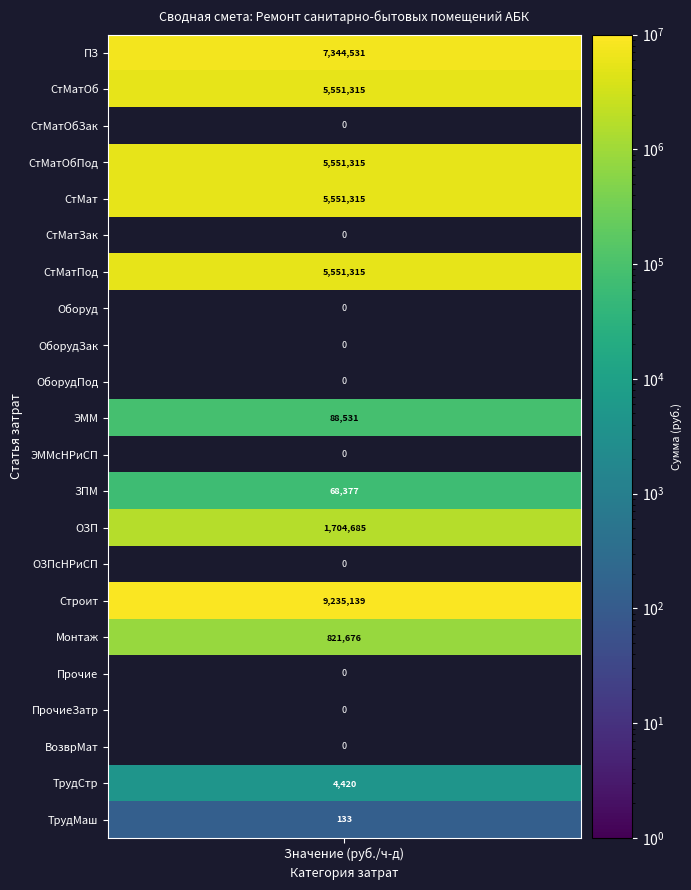

Reading left to right, what are all the values shown in this chart?

ПЗ: 0=7344530.6	1=5551314.6	2=0.0	3=5551314.6	4=5551314.6	5=0.0	6=5551314.6	7=0.0	8=0.0	9=0.0	10=88531.2	11=0.0	12=68376.7	13=1704684.8	14=0.0	15=9235138.7	16=821675.8	17=0.0	18=0.0	19=0.0	20=4419.8	21=133.0
Группа: 0=1.0	1=2.0	2=3.0	3=4.0	4=5.0	5=6.0	6=7.0	7=8.0	8=9.0	9=10.0	10=11.0	11=12.0	12=13.0	13=14.0	14=15.0	15=16.0	16=17.0	17=18.0	18=19.0	19=20.0	20=21.0	21=22.0